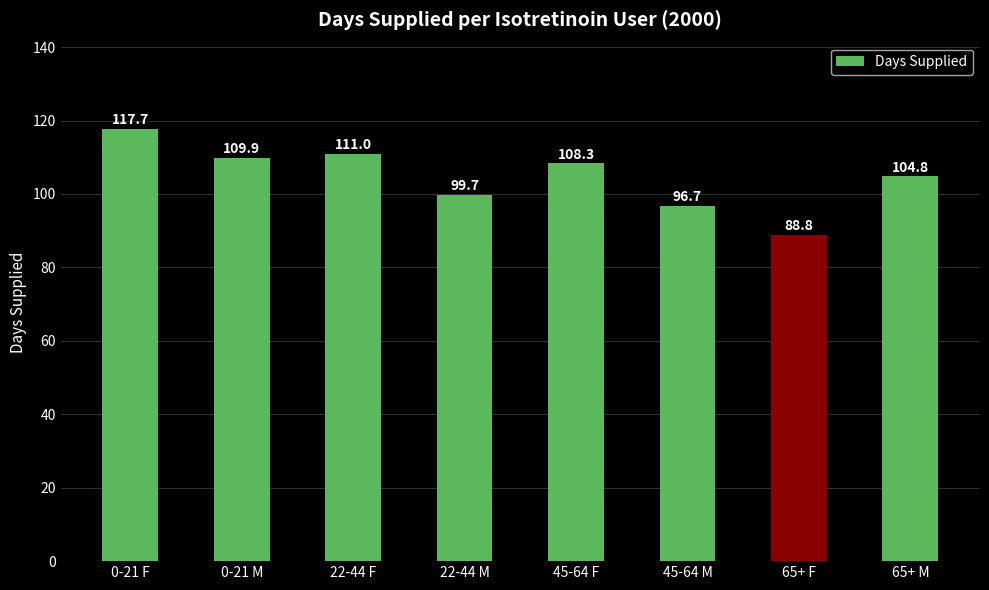

What is the greatest value displayed?

117.7